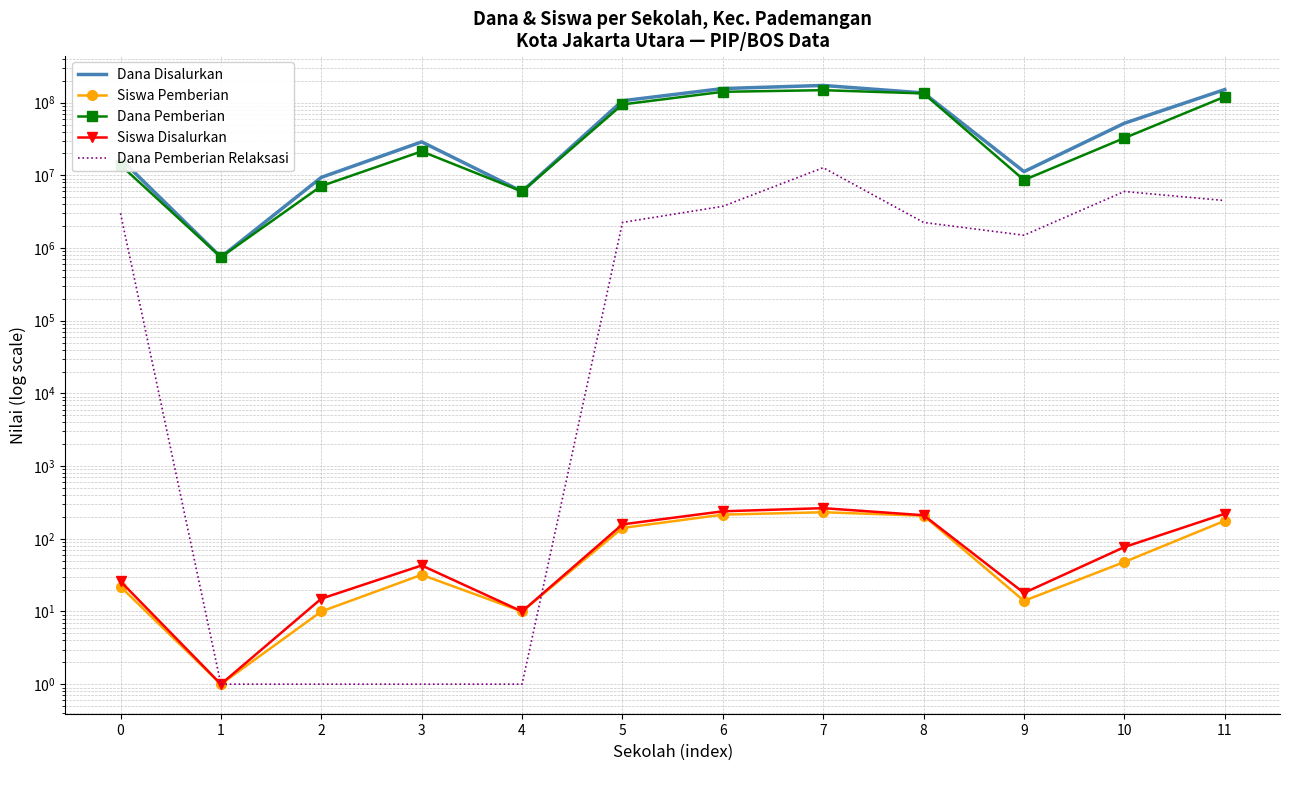

How many data points does each series have?

12